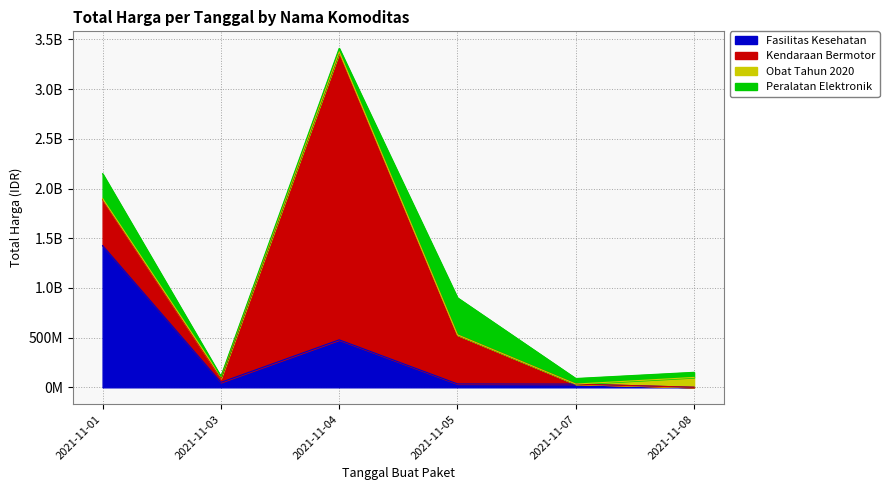

Which series has the widest spread of values?

Kendaraan Bermotor